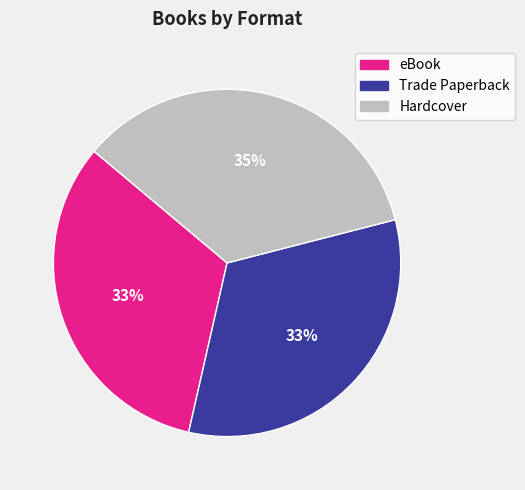

How many segments does this pie chart have?

3